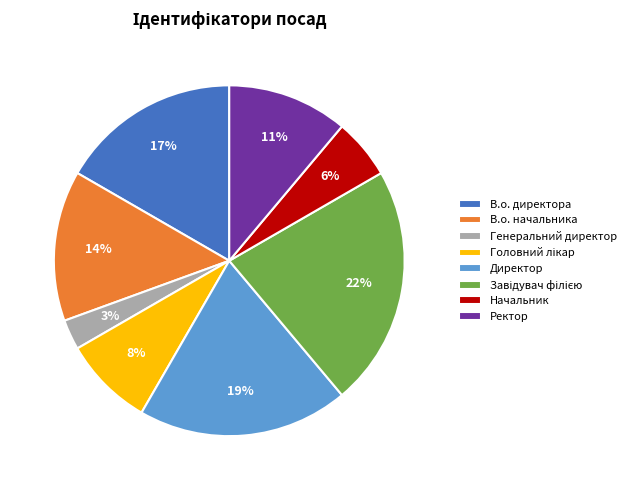

Which slice is the smallest?

Генеральний директор